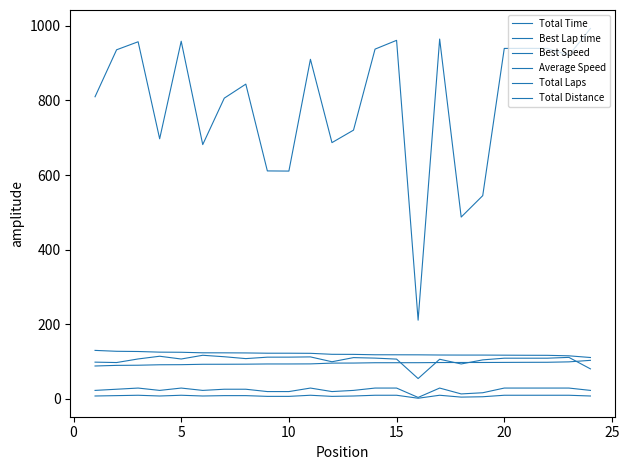

True or false: Total Laps and Best Lap time cross at least once.

False